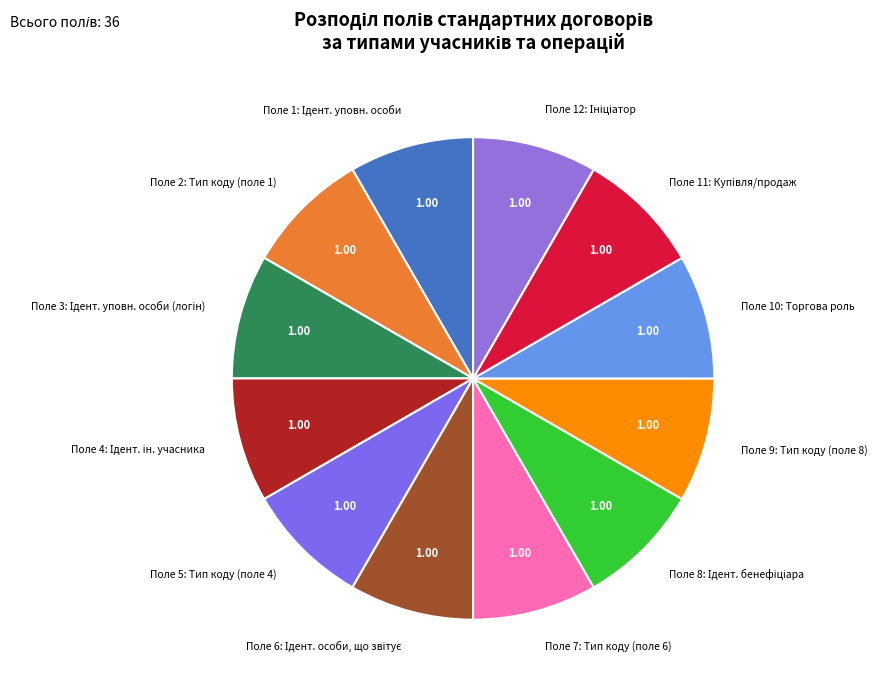

Is there any slice that represents more than half of the pie?

No